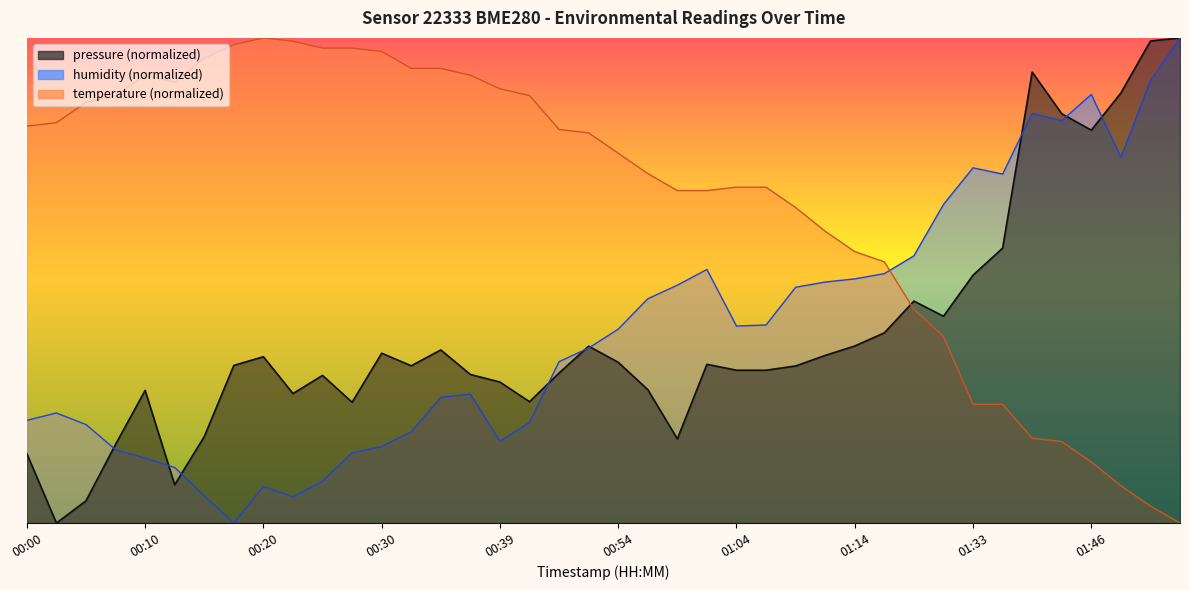

Rank the categories by temperature value from highest to lowest.

00:20, 00:22, 00:17, 00:25, 00:27, 00:30, 00:15, 00:32, 00:34, 00:10, 00:37, 00:13, 00:39, 00:08, 00:42, 00:05, 00:03, 00:00, 00:49, 00:52, 00:54, 00:57, 01:04, 01:06, 00:59, 01:01, 01:09, 01:11, 01:14, 01:16, 01:21, 01:24, 01:33, 01:36, 01:41, 01:44, 01:46, 01:49, 01:51, 01:54